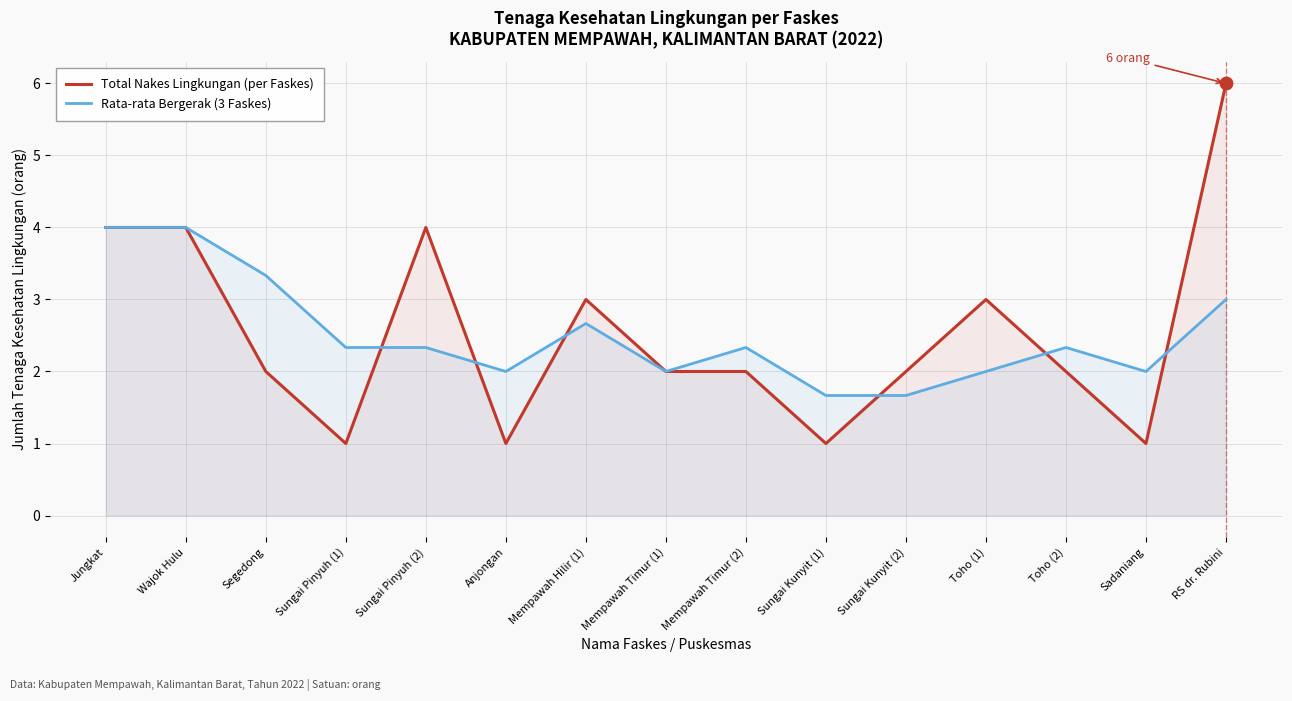

What is the total value across all series at Sungai Kunyit (1)?

2.7